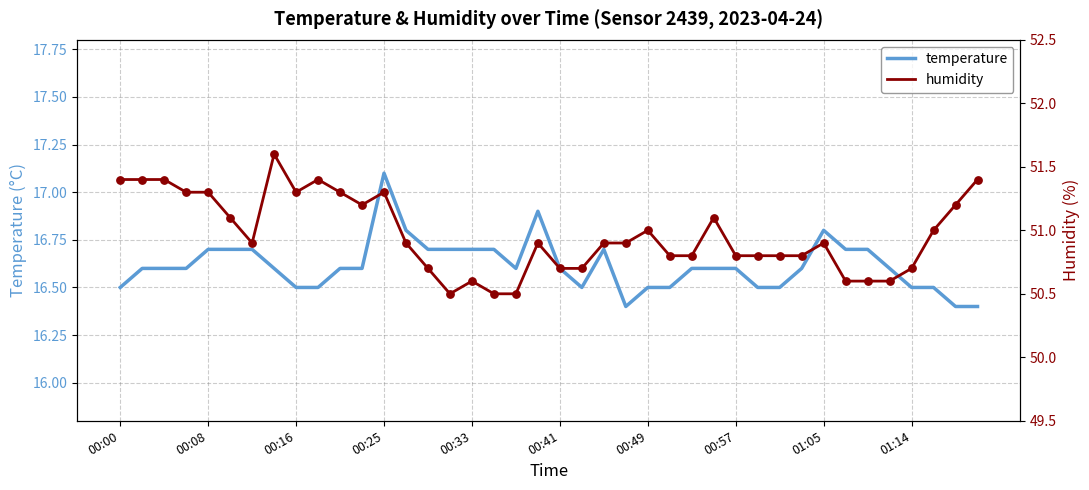

What is the total value across all series at 30?

67.3